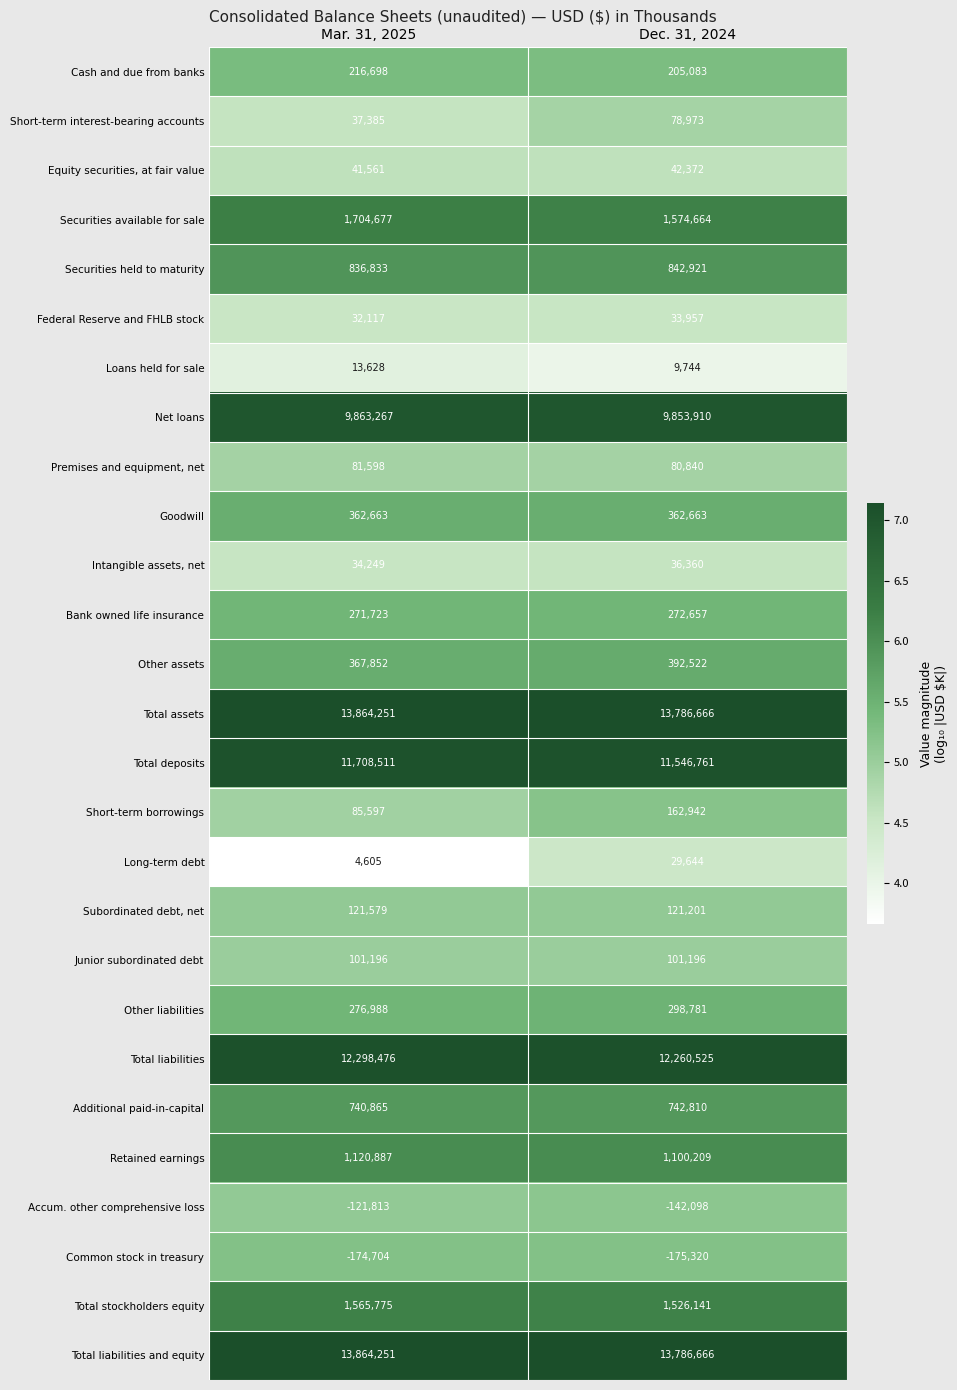

What is the difference between the highest and lowest values at Dec. 31, 2024?

13961986